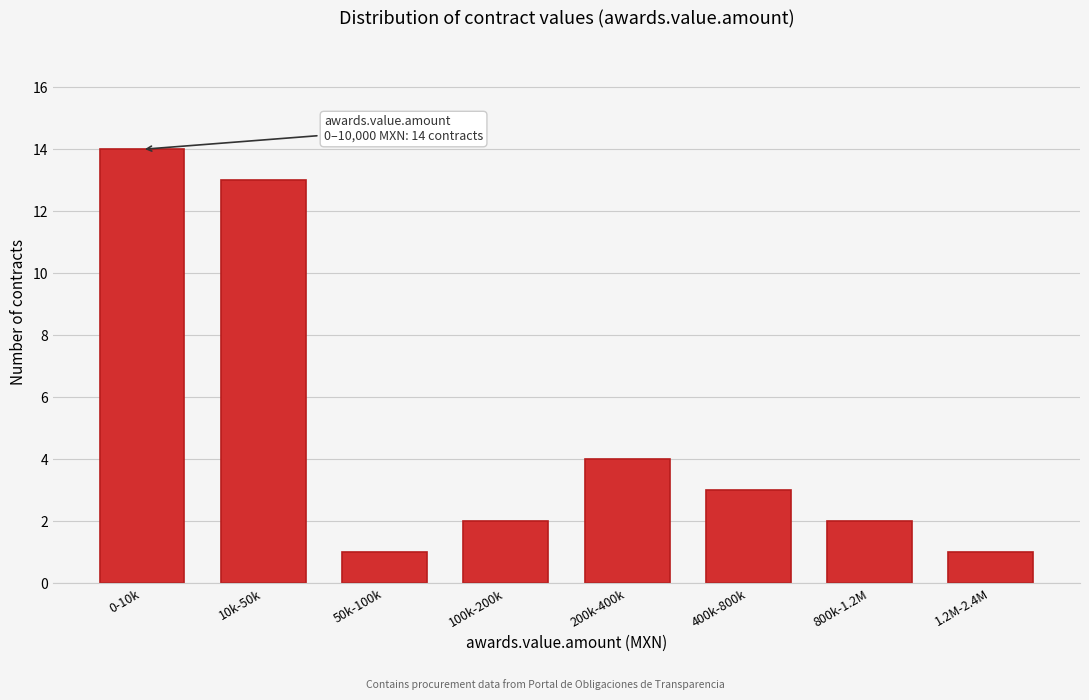

Reading left to right, list all the values displayed in this chart.

0-10k=14	10k-50k=13	50k-100k=1	100k-200k=2	200k-400k=4	400k-800k=3	800k-1.2M=2	1.2M-2.4M=1